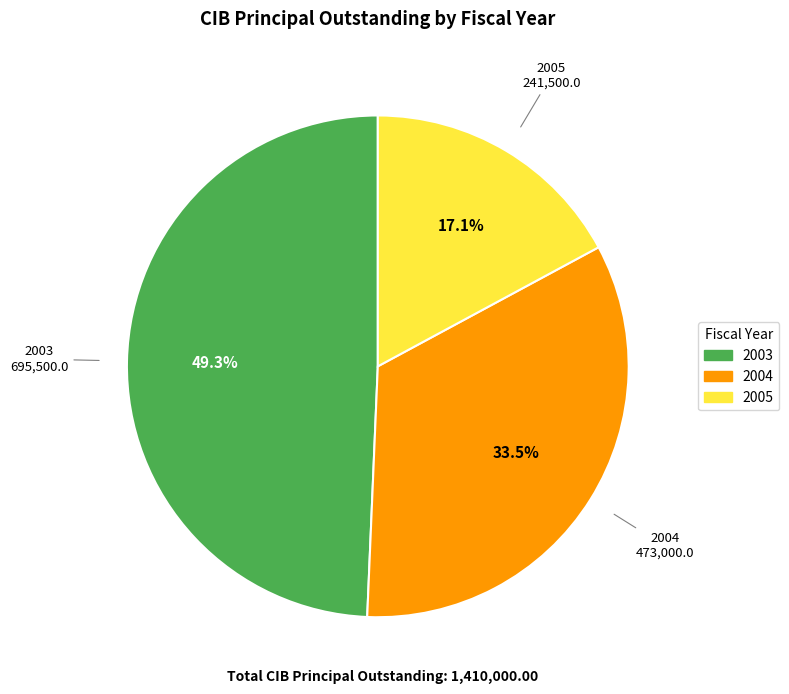

The 2005 slice represents 17% of the pie. True or false?

True